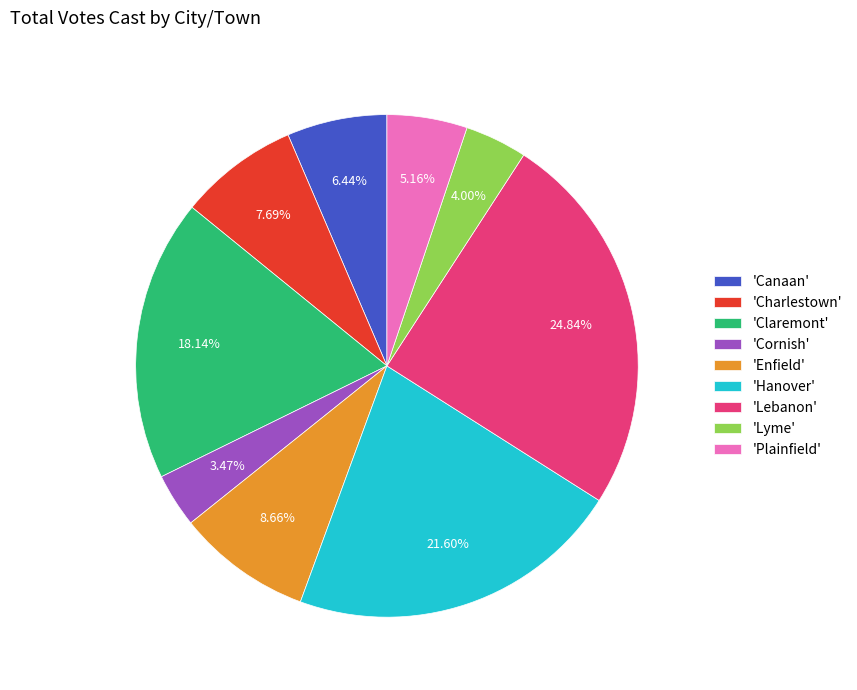

Which slice is the smallest?

'Cornish'